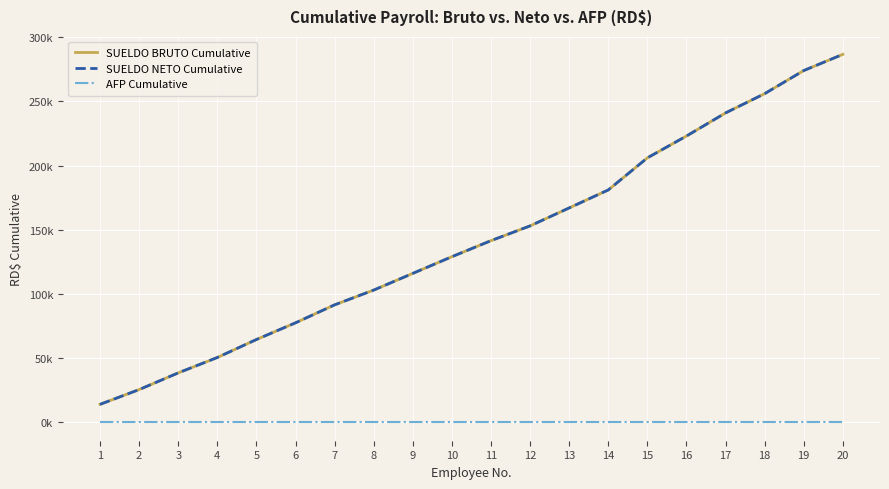

Is this an area chart (filled region under the line)?

No